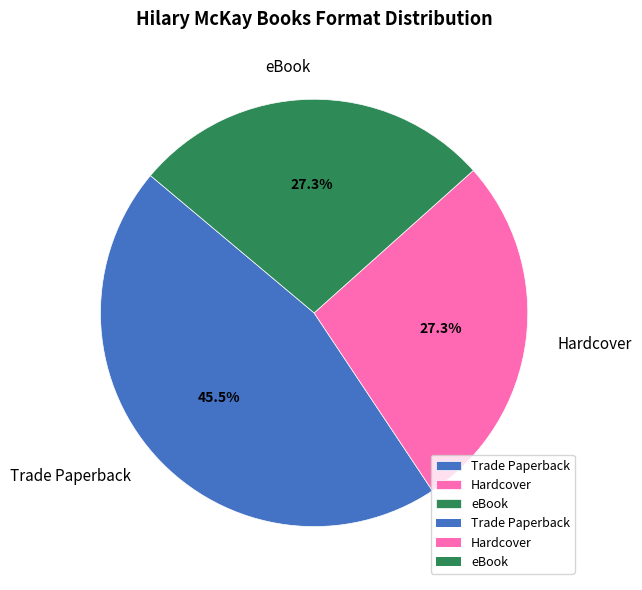

Is Trade Paperback the majority of the pie?

No